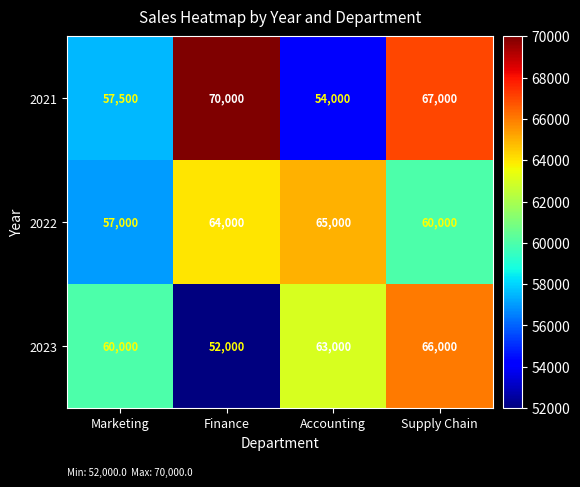

The value of 2022 at Marketing is 93756. True or false?

False